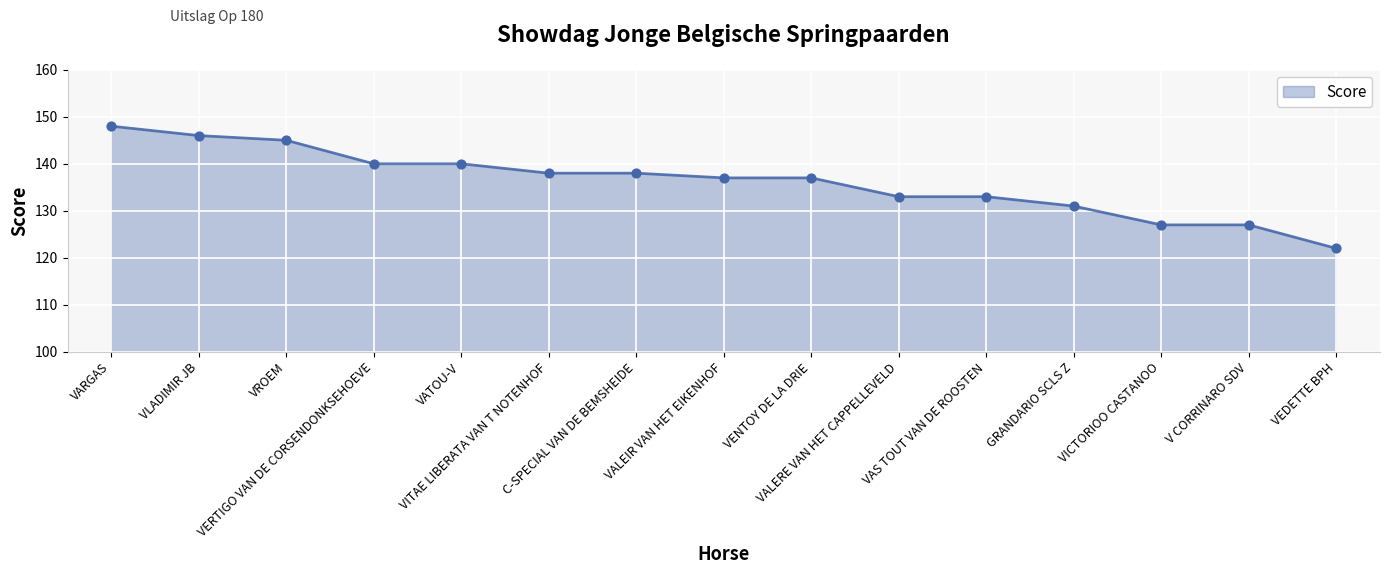

Approximately how many times larger is the value at VEDETTE BPH compared to GRANDARIO SCLS Z?

0.9